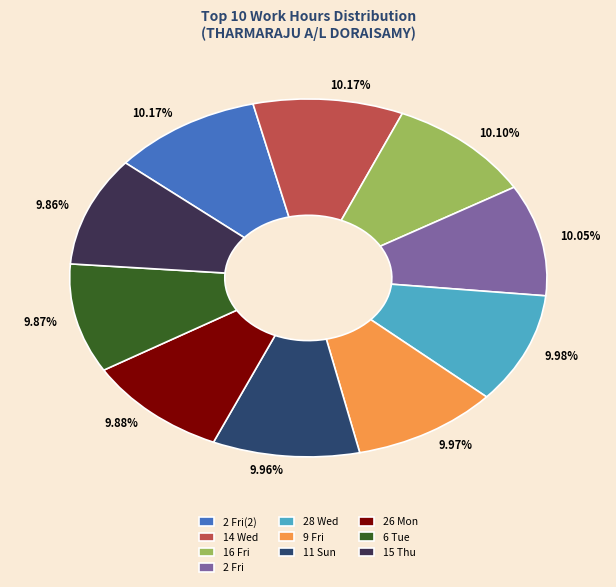

Do 26 Mon and 11 Sun together represent more than half of the pie?

No